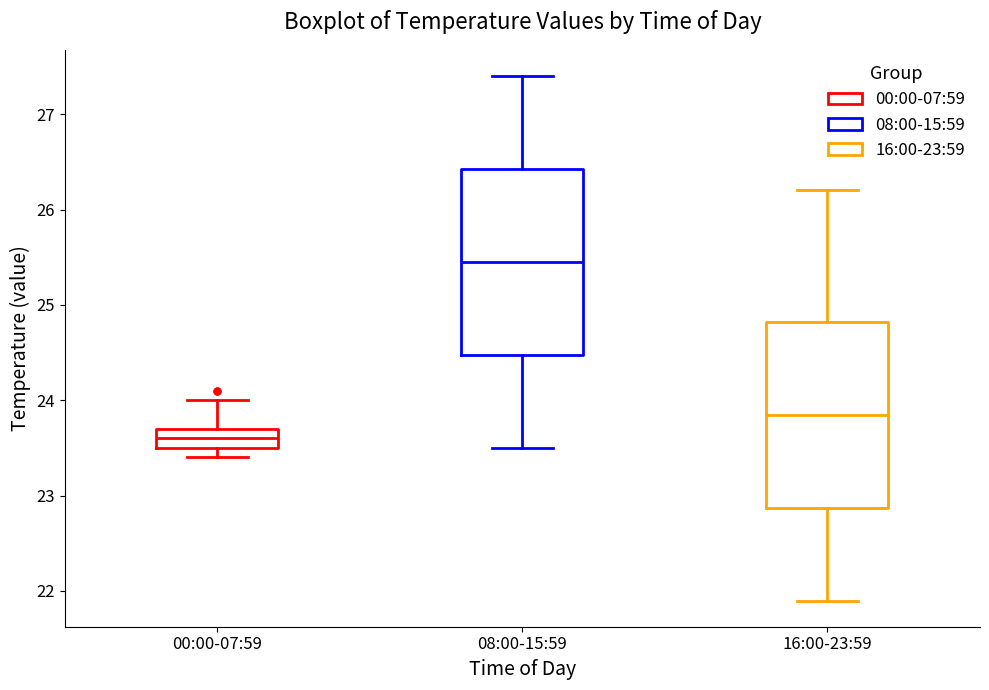

Reading left to right, read every box against the y-axis: the position of its median line, the range the box covers, and the ends of its whiskers. The values are not printed on the chart, so give them approximately, as read against the axis.

00:00-07:59: median 23.6, box 23.5 to 23.7, whiskers 23.4 to 24.0
08:00-15:59: median 25.5, box 24.5 to 26.4, whiskers 23.5 to 27.4
16:00-23:59: median 23.9, box 22.9 to 24.8, whiskers 21.9 to 26.2